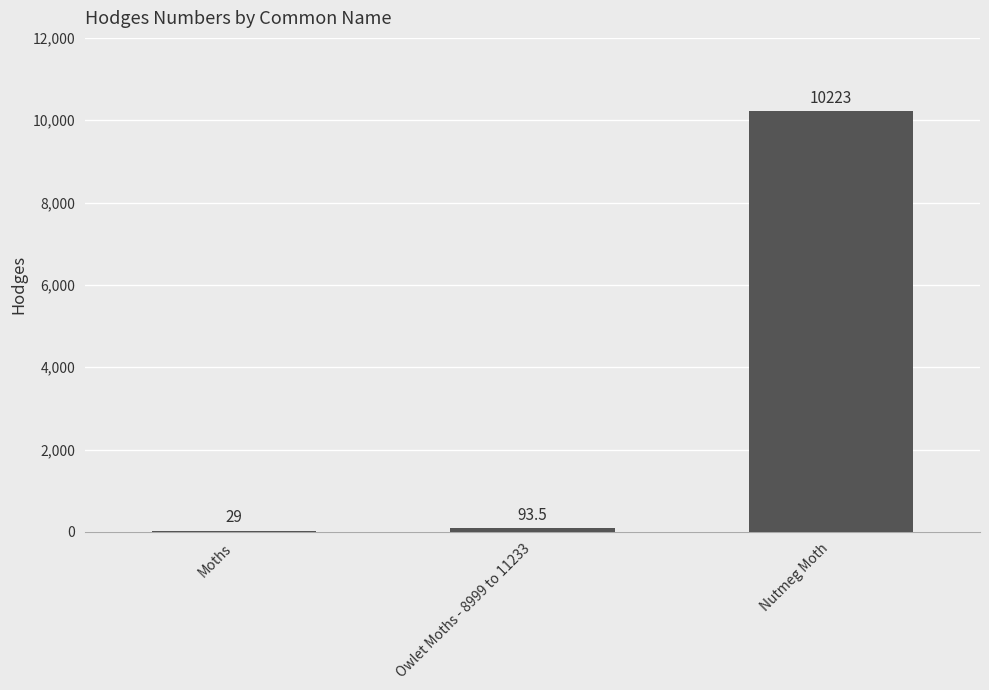

What is the sum of the values at Nutmeg Moth and Moths?

10252.0